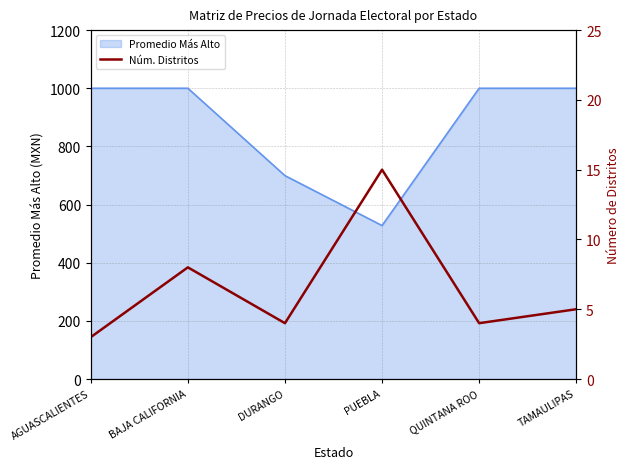

Which label corresponds to the smallest value in the chart?

AGUASCALIENTES